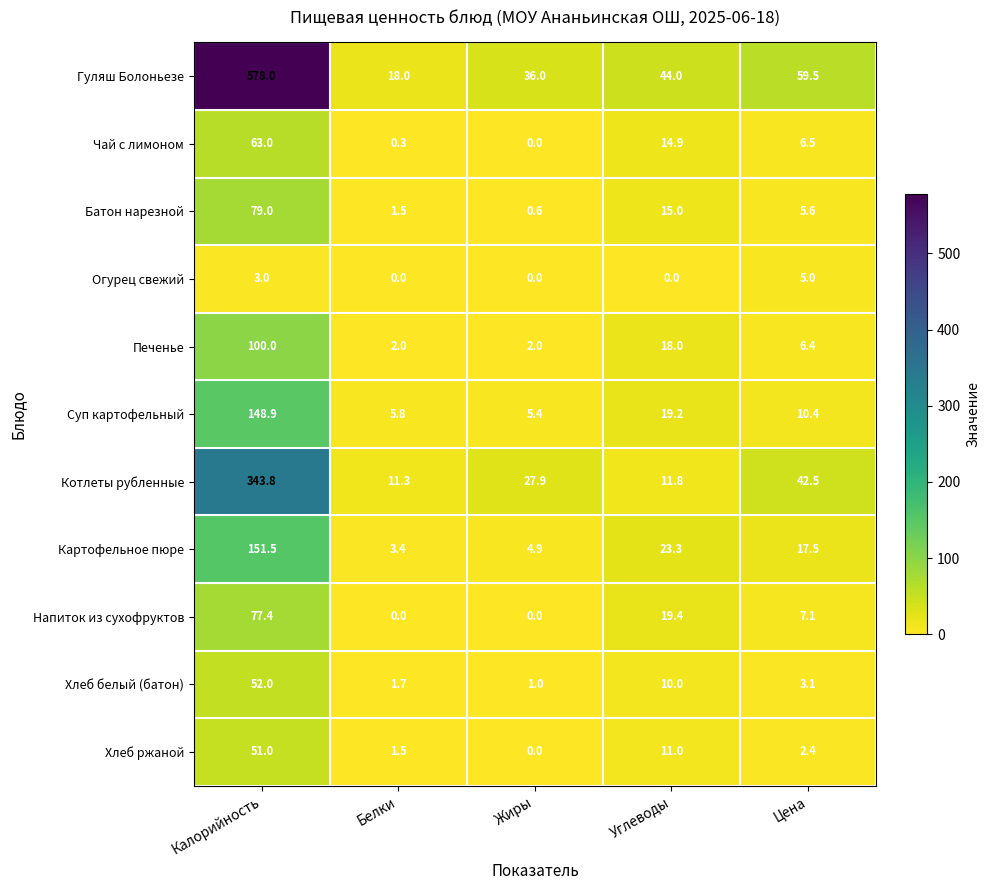

What is the total value across all series at Жиры?

77.8